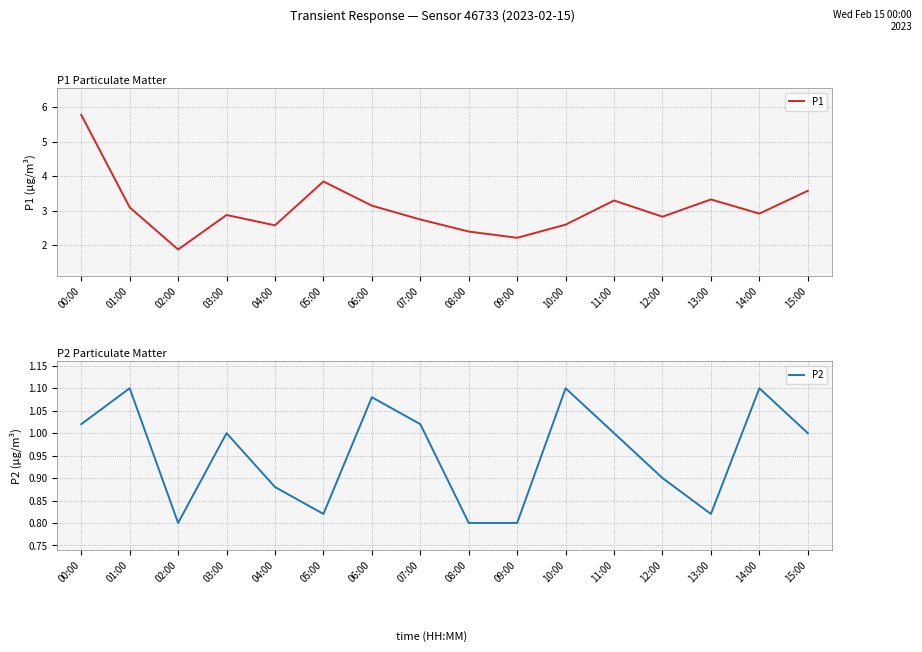

The P1 series shows 1.9 at 02:00. True or false?

True